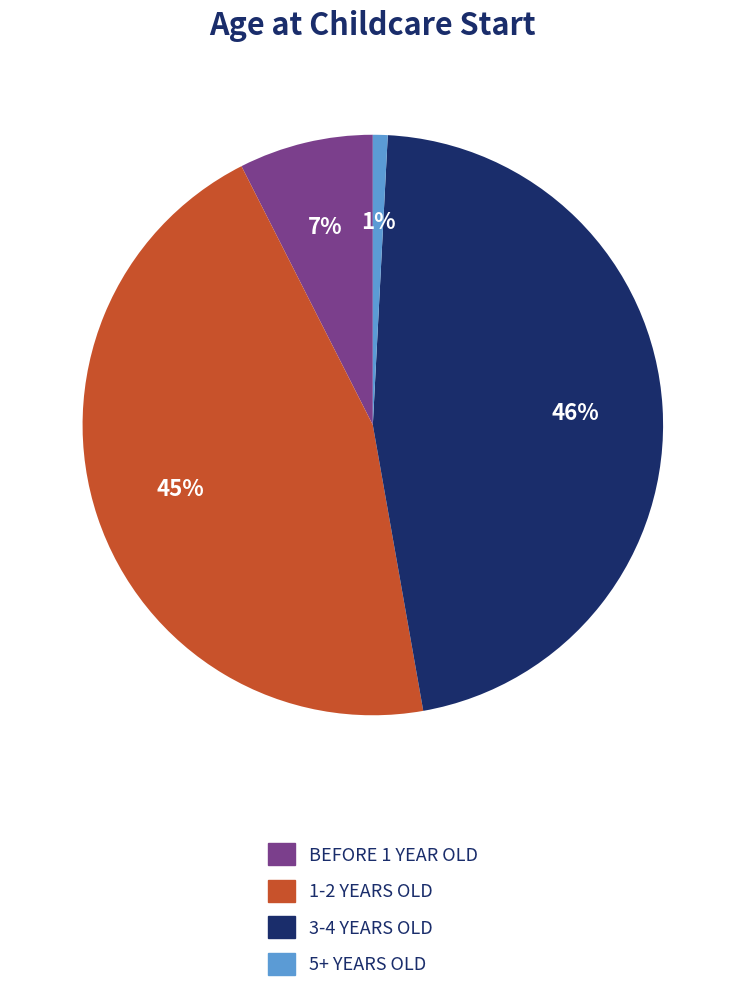

To the nearest percent, what is the average slice percentage?

25%